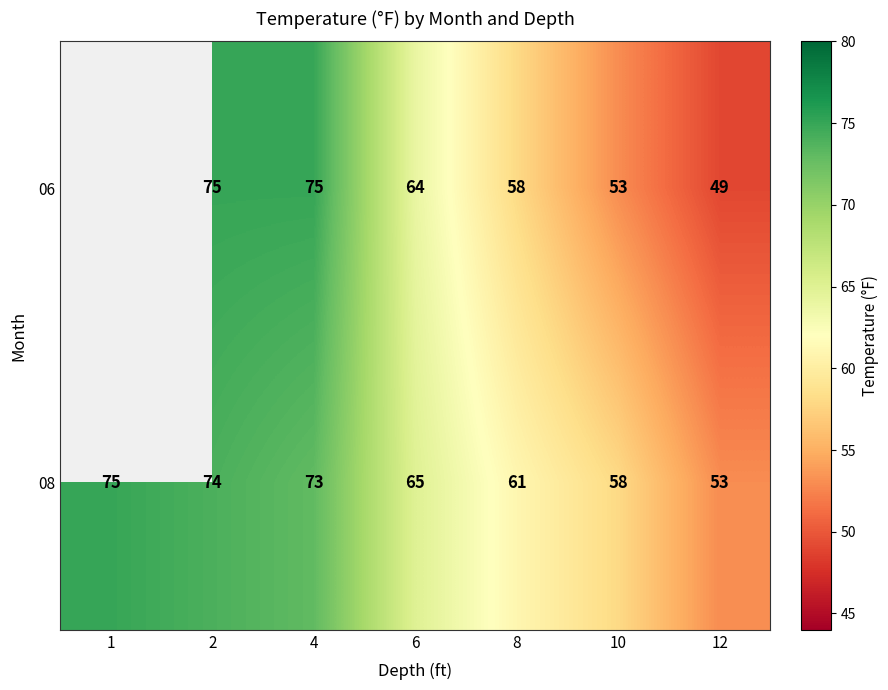

Which series changed the most between 4 and 10?

06